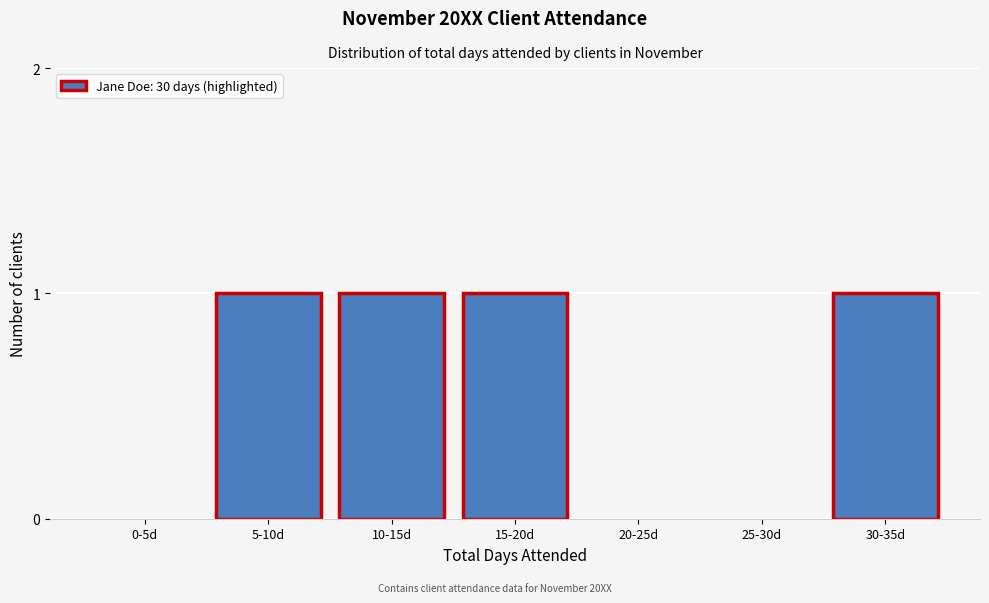

Reading left to right, extract all data points from this chart.

0-5d=0	5-10d=1	10-15d=1	15-20d=1	20-25d=0	25-30d=0	30-35d=1